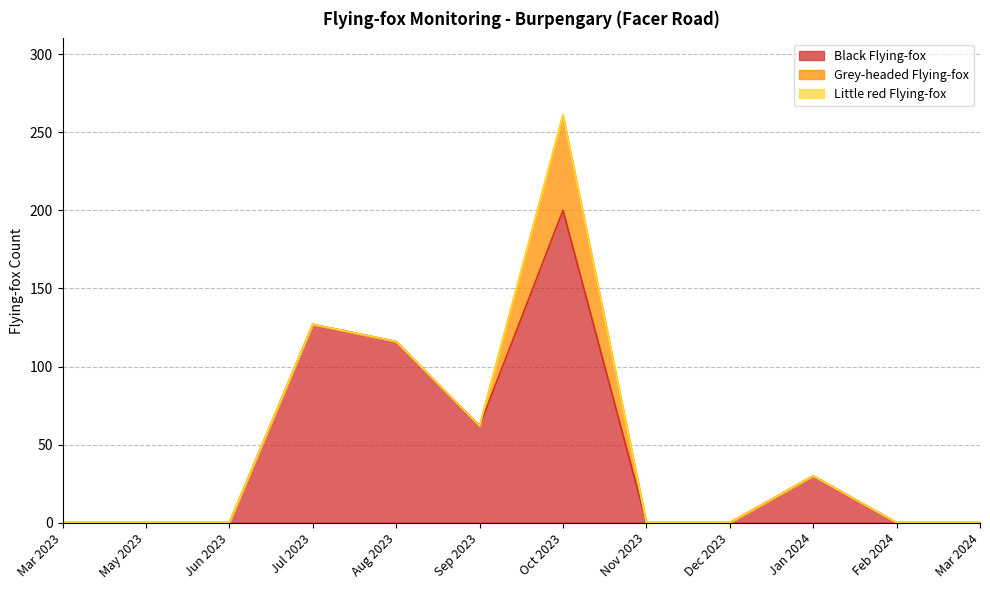

Where is Little red Flying-fox nearest to the value 0?

Mar 2023